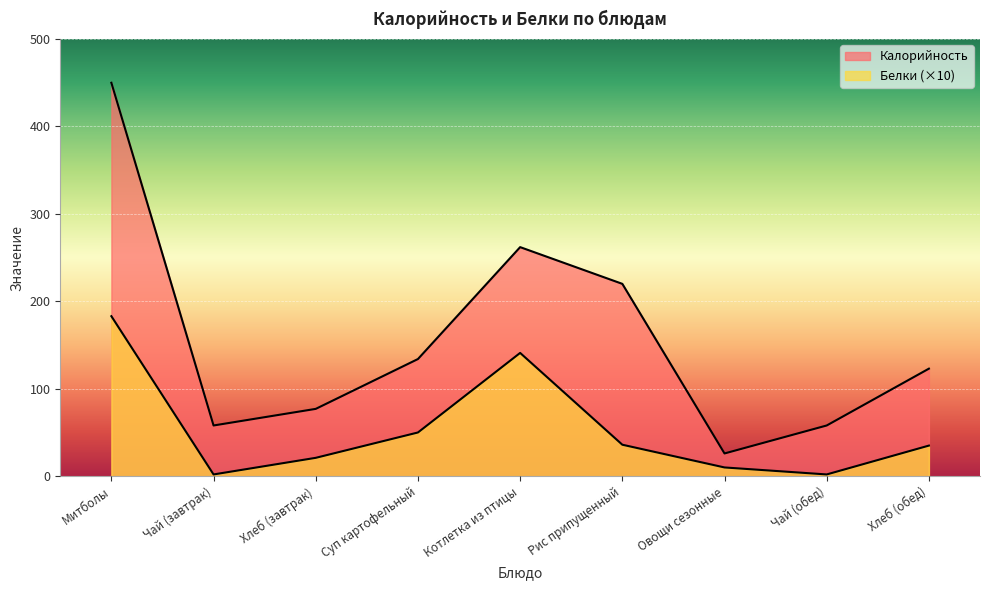

At which label does Белки reach its peak?

Митболы